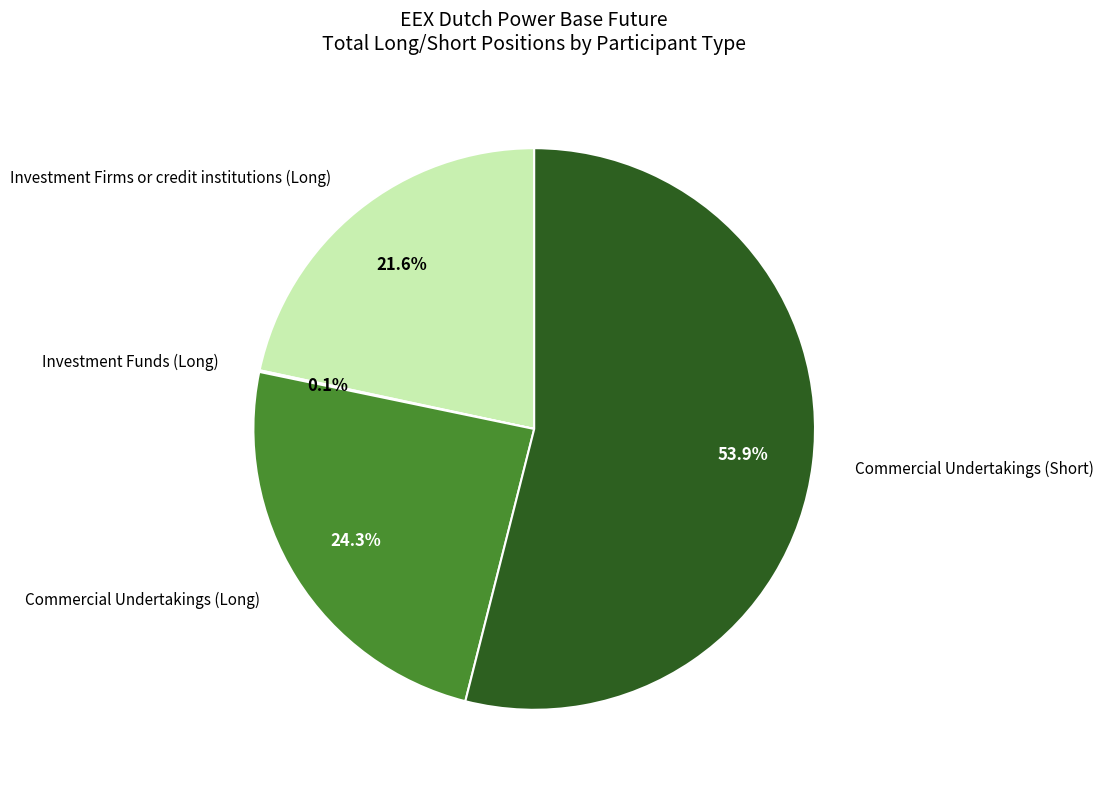

Is there any slice that represents more than half of the pie?

Yes